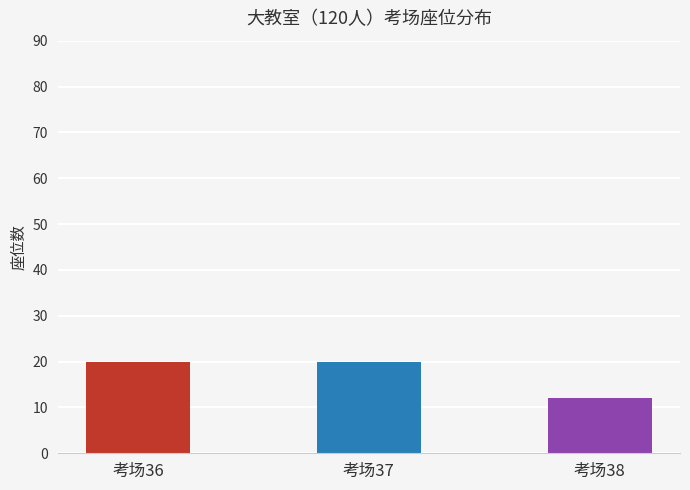

Approximately how many times larger is the value at 考场37 compared to 考场38?

1.7